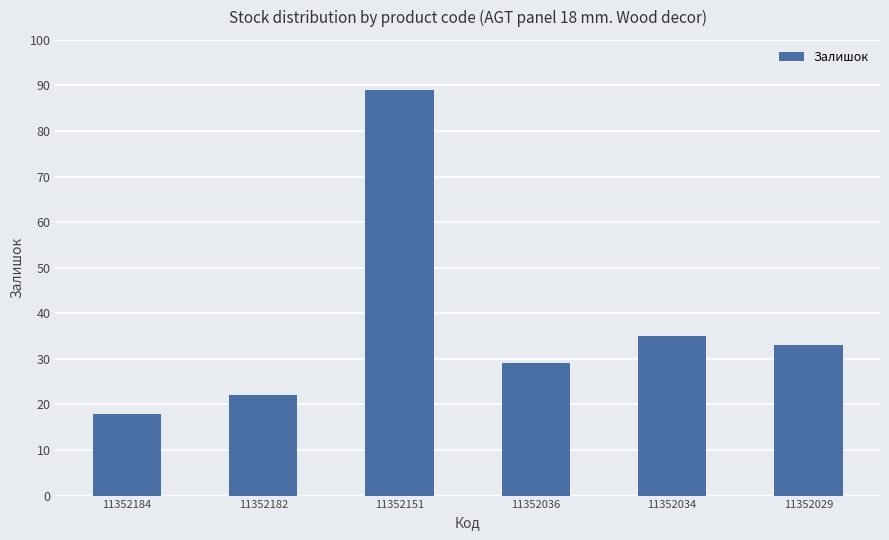

Which label corresponds to the largest value in the chart?

11352151